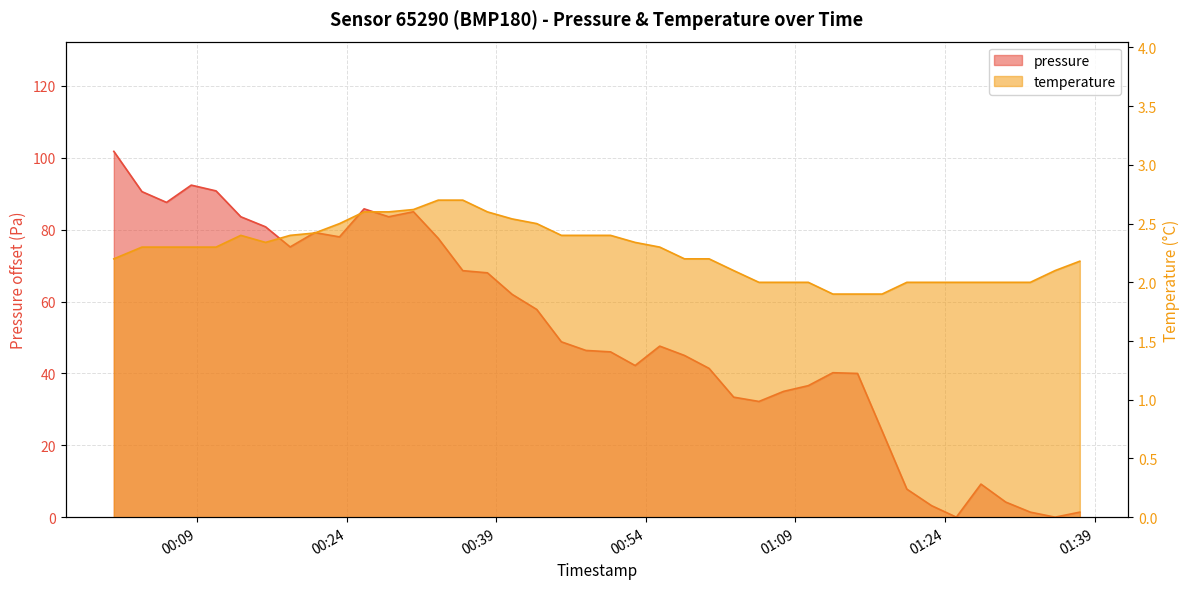

What are all the series names shown in the legend?

pressure, temperature